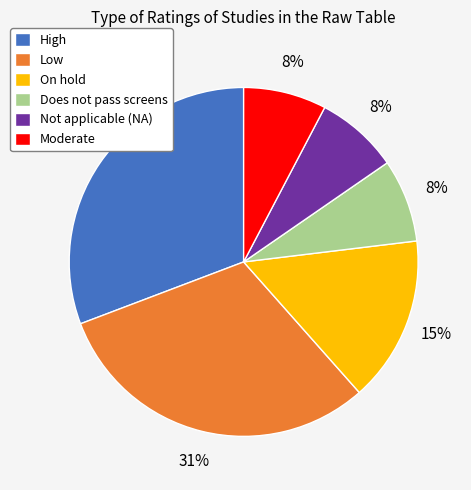

Which has a higher value, On hold or High?

High